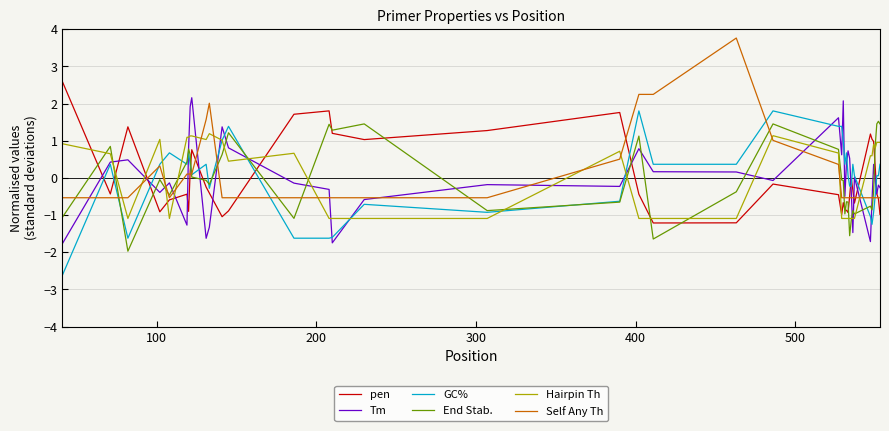

What is the minimum value shown in the chart?

-2.6